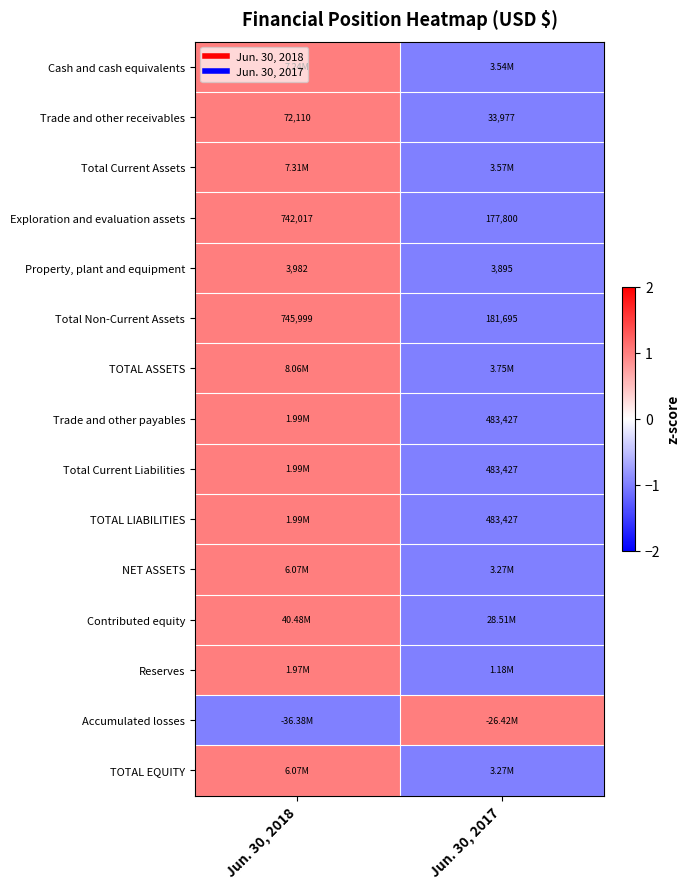

Rank the categories by Exploration and evaluation assets value from highest to lowest.

Jun. 30, 2018, Jun. 30, 2017